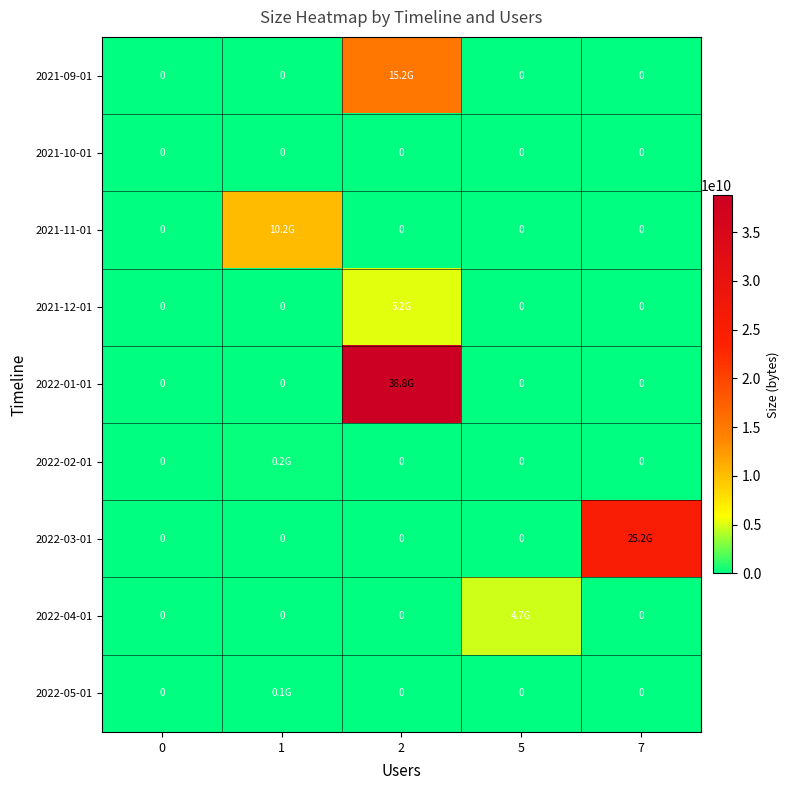

Which category has the highest value in the 2022-01-01 series?

2